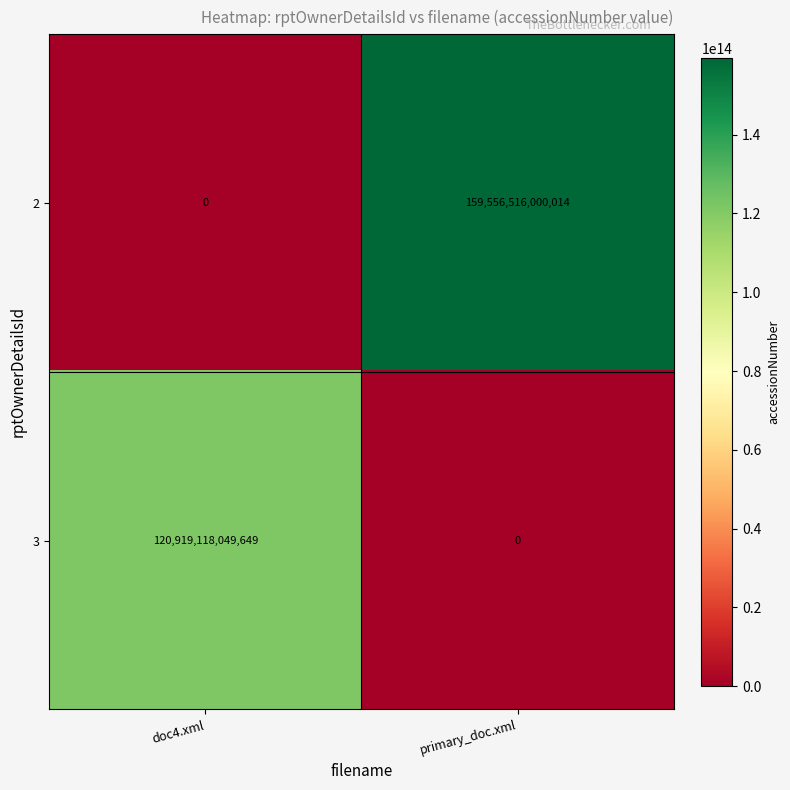

Is it true that 3 equals 120919118049649 at doc4.xml?

True